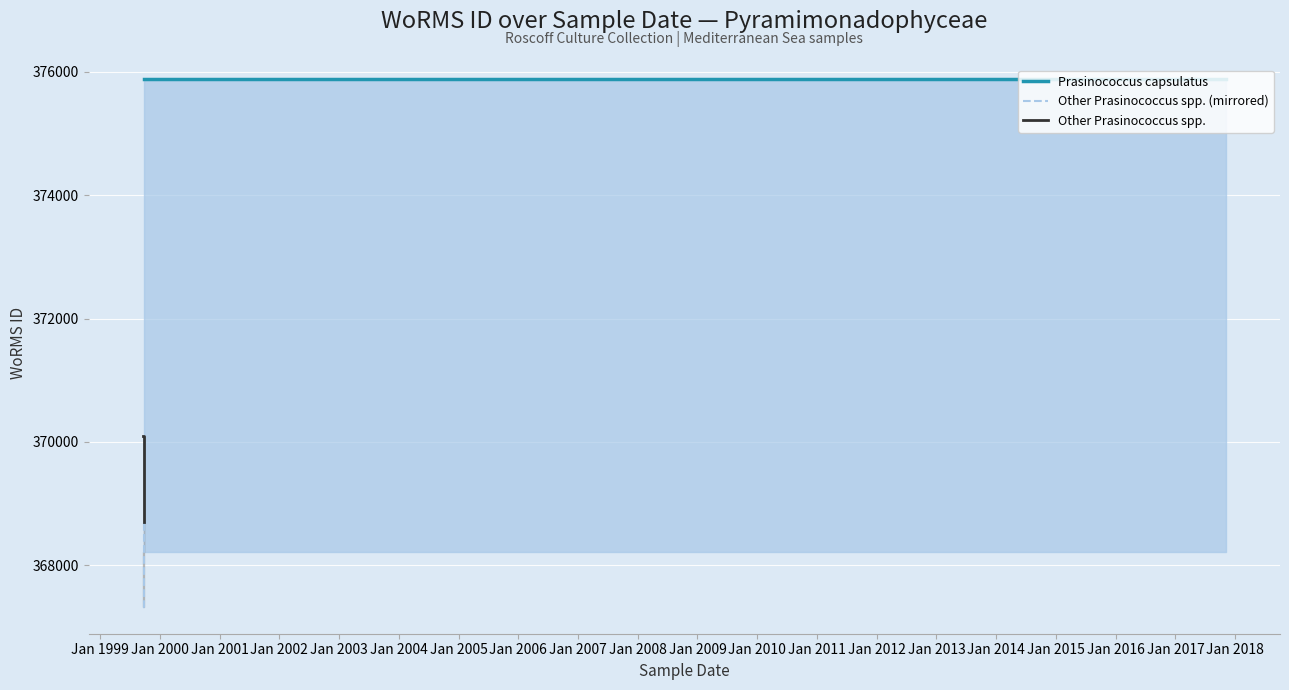

Which label corresponds to the smallest value in the chart?

26-09-1999